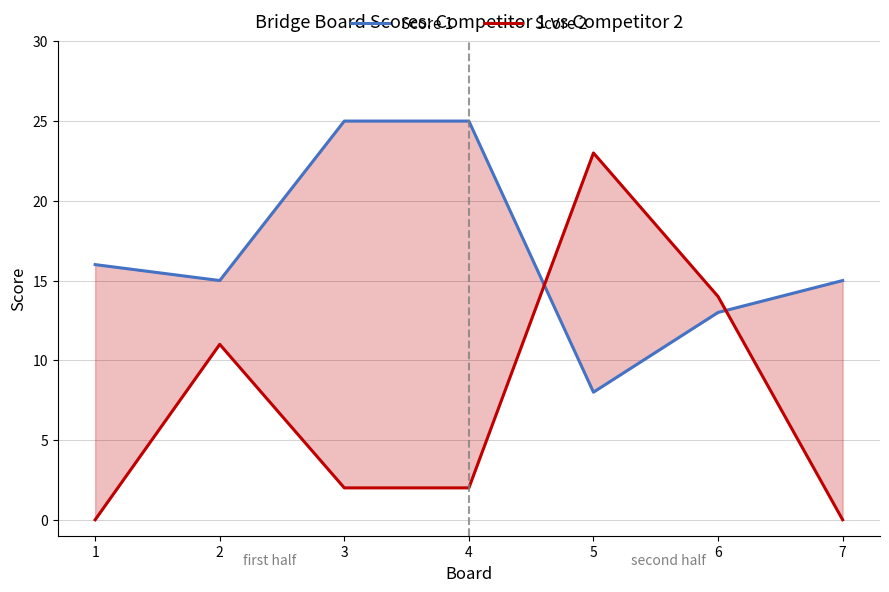

What is the value of the Score 1 point at the 6th from the left?

13